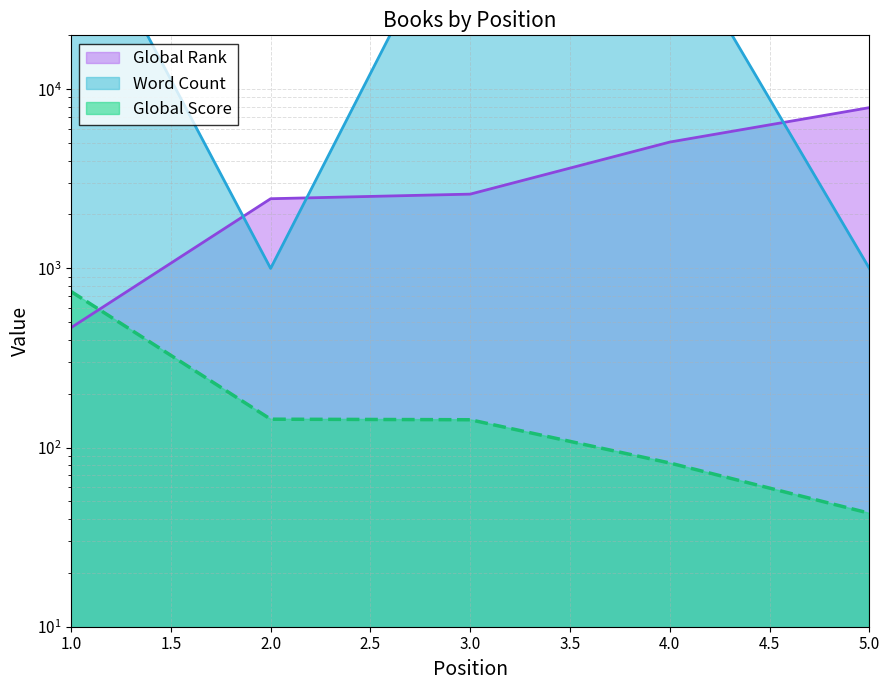

How many data points in Word Count are less than 78000?

2